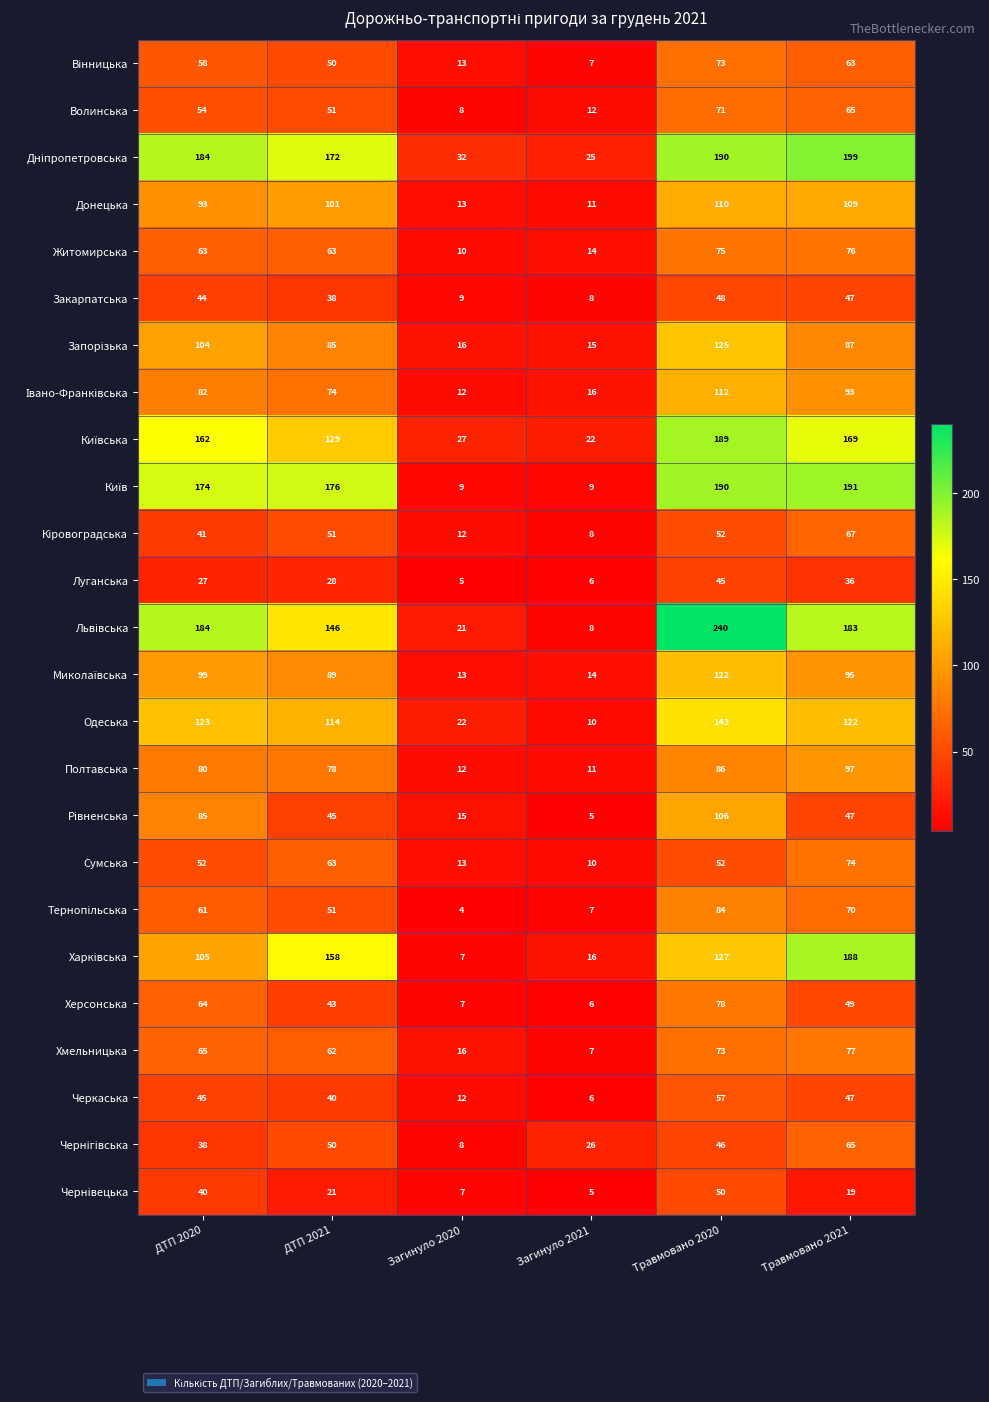

List the labels in order of Херсонська value, smallest first.

Загинуло 2021, Загинуло 2020, ДТП 2021, Травмовано 2021, ДТП 2020, Травмовано 2020